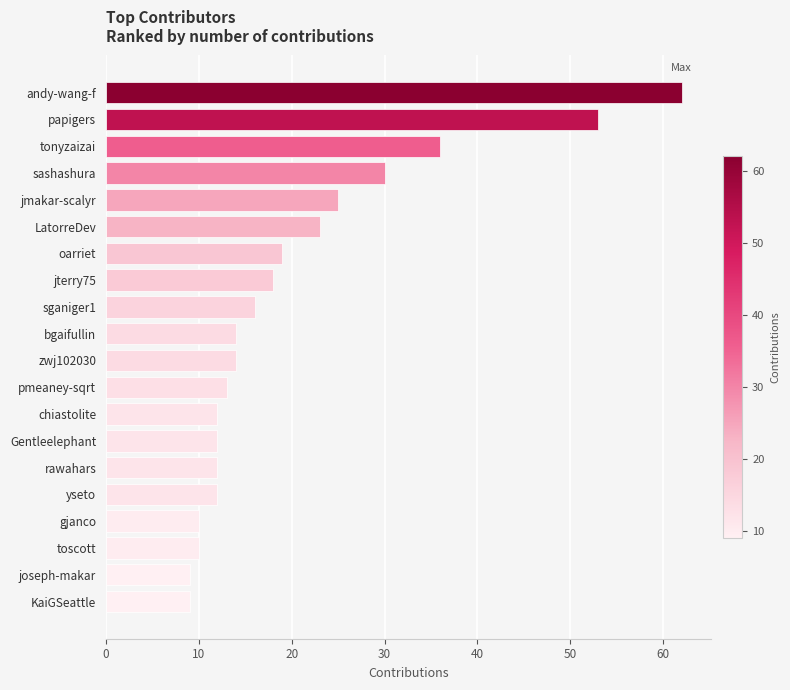

What is the label of the 7th bar from the top?

oarriet